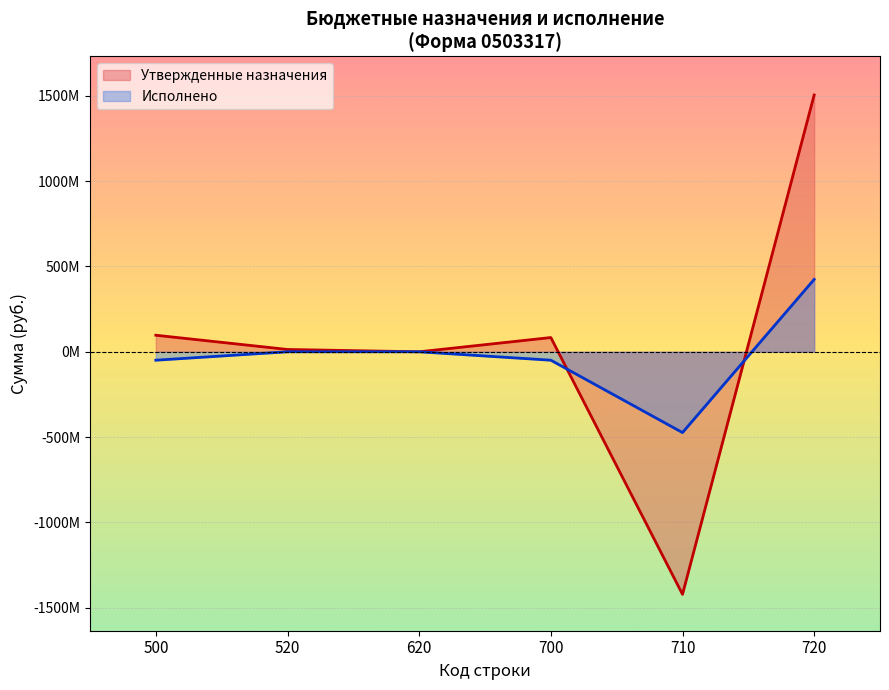

What is the average value of the Исполнено series?

-18775783.5